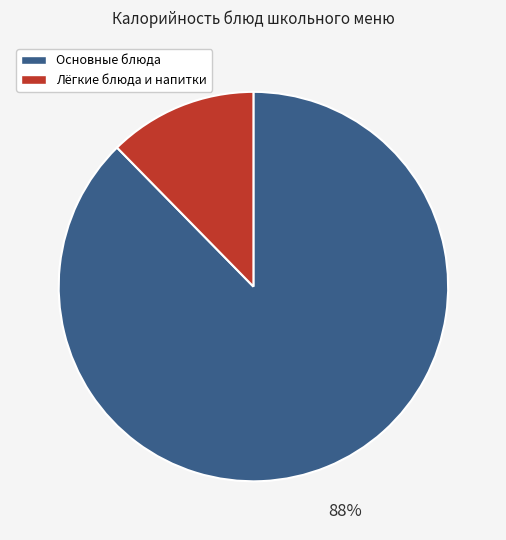

Combined, do Основные блюда and Лёгкие блюда и напитки account for over 50%?

Yes